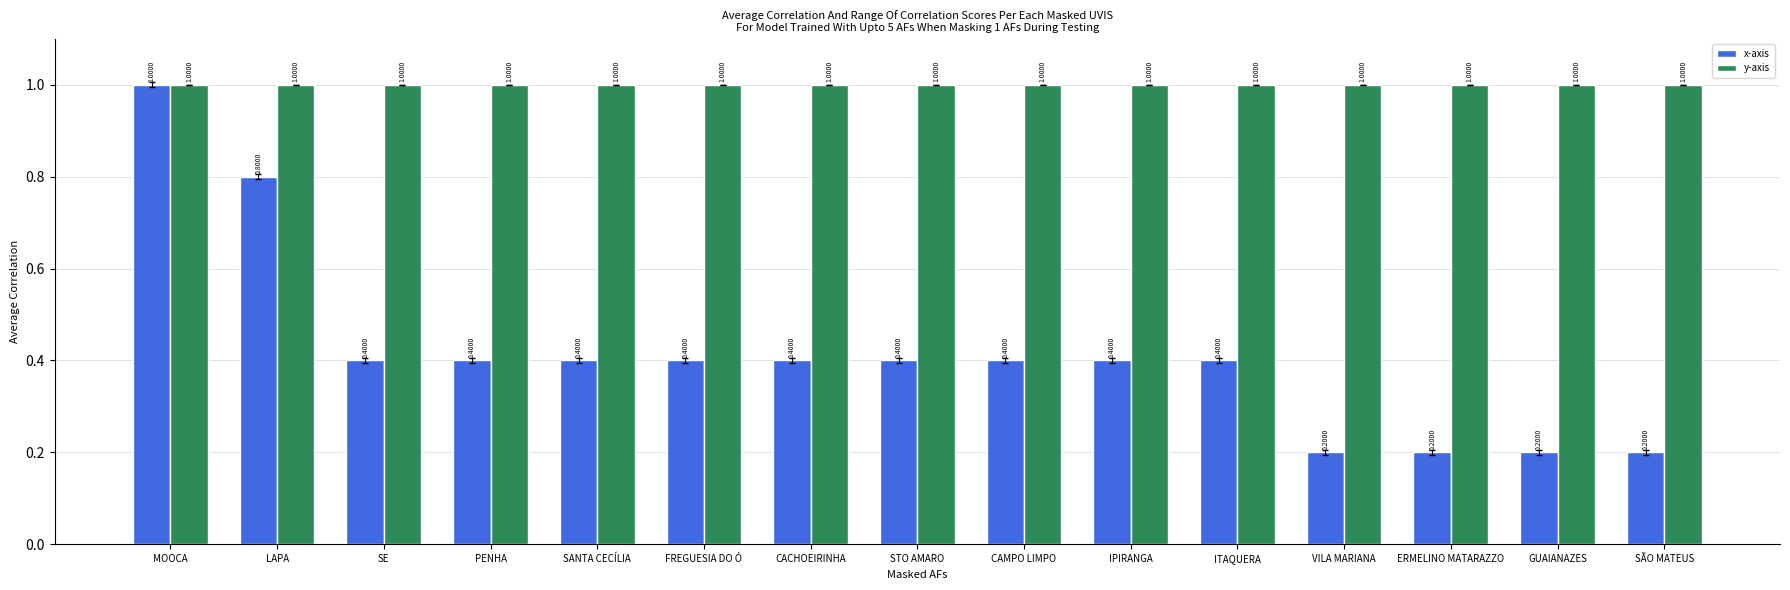

What is the average value of the x-axis series?

0.4